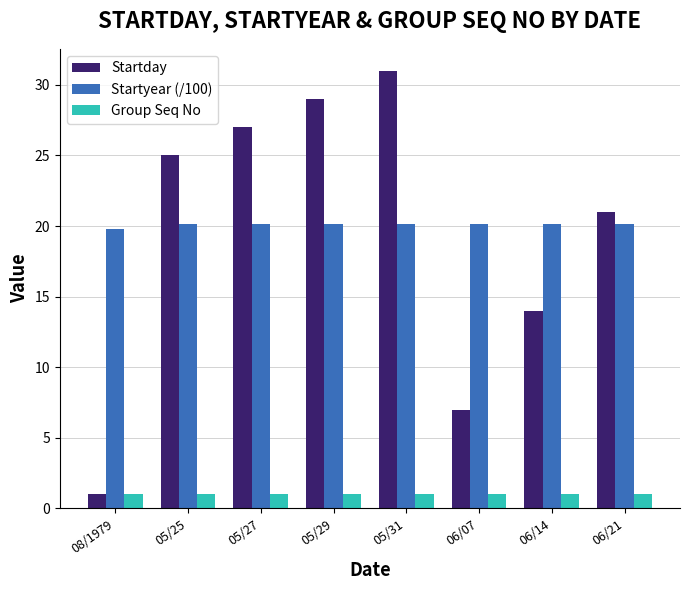

Where does the Startyear (/100) series first go above 20?

05/25